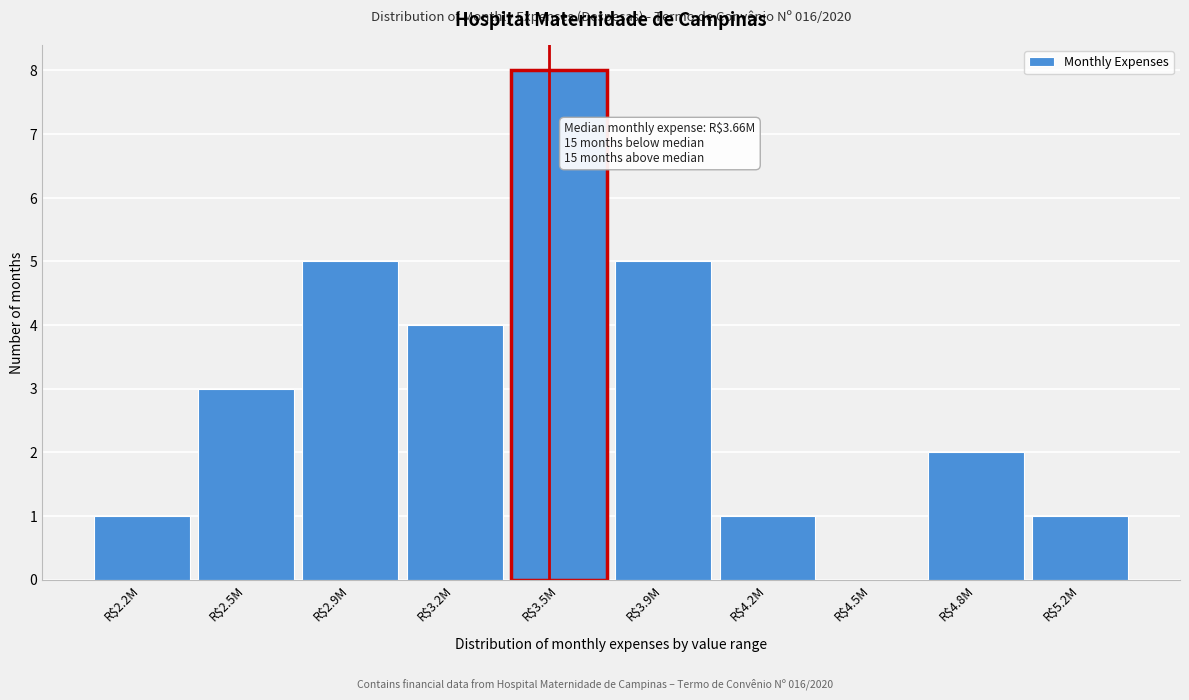

The value at R$5.2M is 1. True or false?

True